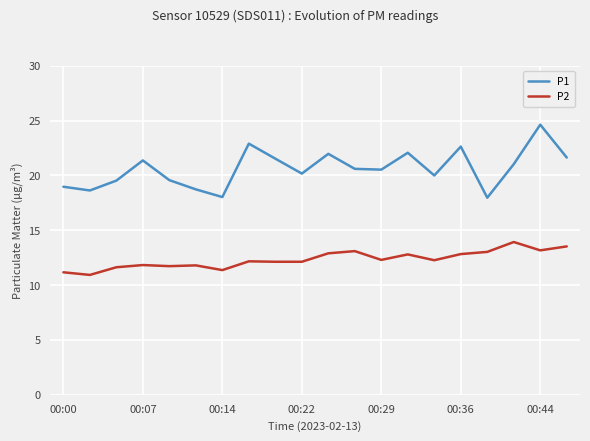

Which series has the widest spread of values?

P1